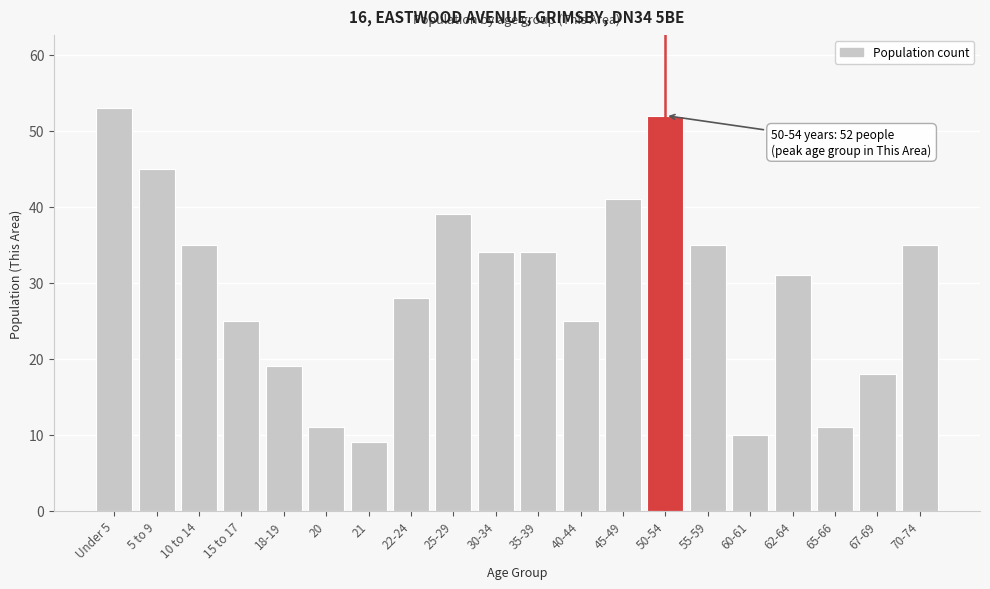

Reading right to left, list all the values displayed in this chart.

35	18	11	31	10	35	52	41	25	34	34	39	28	9	11	19	25	35	45	53